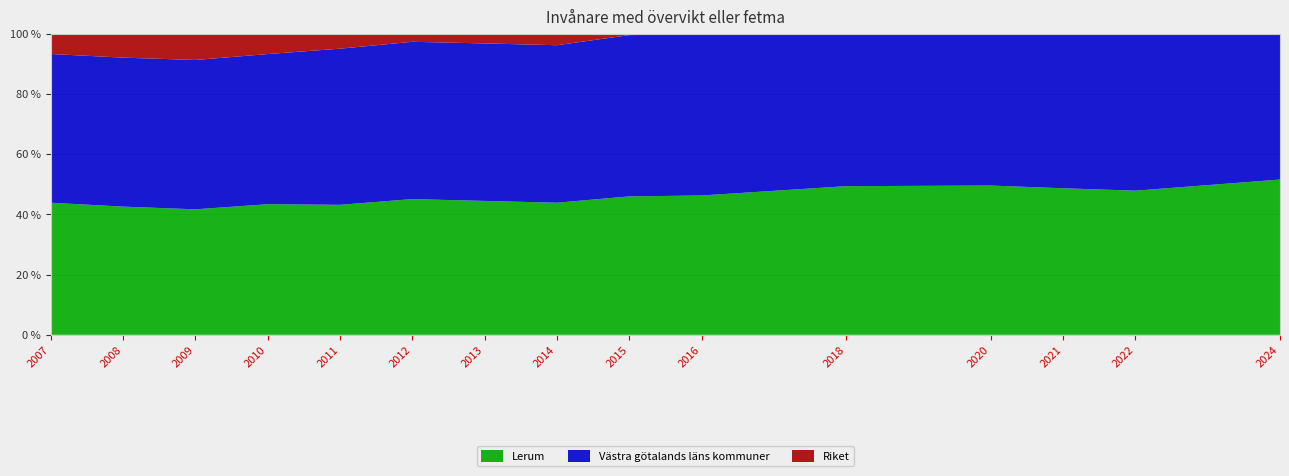

Reading left to right, what are all the values shown in this chart?

Lerum: 2007=43.9	2008=42.6	2009=41.7	2010=43.4	2011=43.2	2012=45.1	2013=44.5	2014=43.9	2015=46.0	2016=46.3	2018=49.4	2020=49.6	2021=48.7	2022=47.9	2024=51.6
Västra götalands läns kommuner: 2007=49.4	2008=49.5	2009=49.6	2010=49.9	2011=51.9	2012=52.3	2013=52.3	2014=52.3	2015=53.6	2016=53.6	2018=54.1	2020=54.9	2021=55.1	2022=55.8	2024=56.4
Riket: 2007=46.5	2008=46.4	2009=46.7	2010=47.5	2011=48.0	2012=48.5	2013=49.1	2014=49.1	2015=49.4	2016=49.8	2018=50.5	2020=51.0	2021=51.5	2022=52.0	2024=53.0